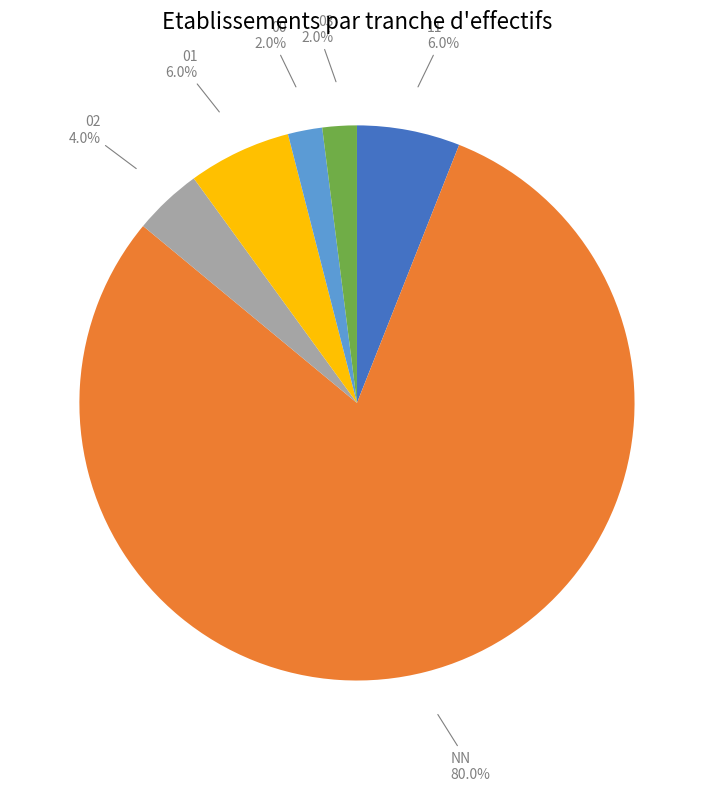

Which slice is the largest?

NN